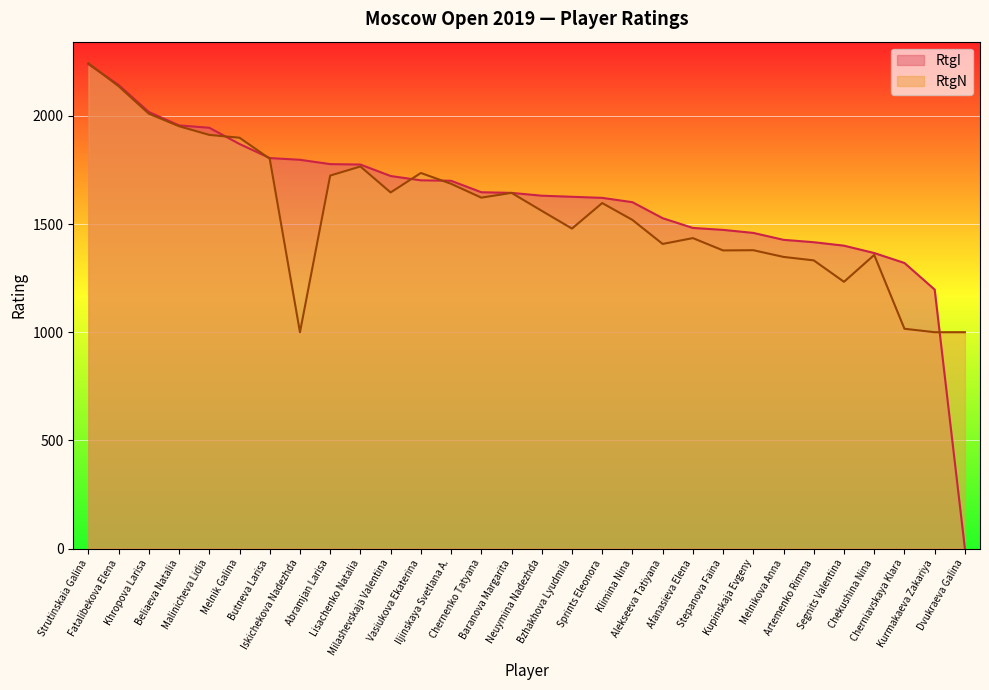

True or false: RtgI has a value of 1416 at Artemenko Rimma.

True